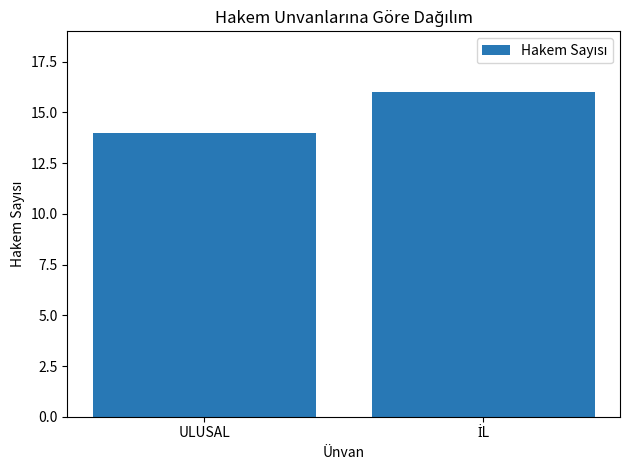

What is the value of the 1st bar from the left?

14